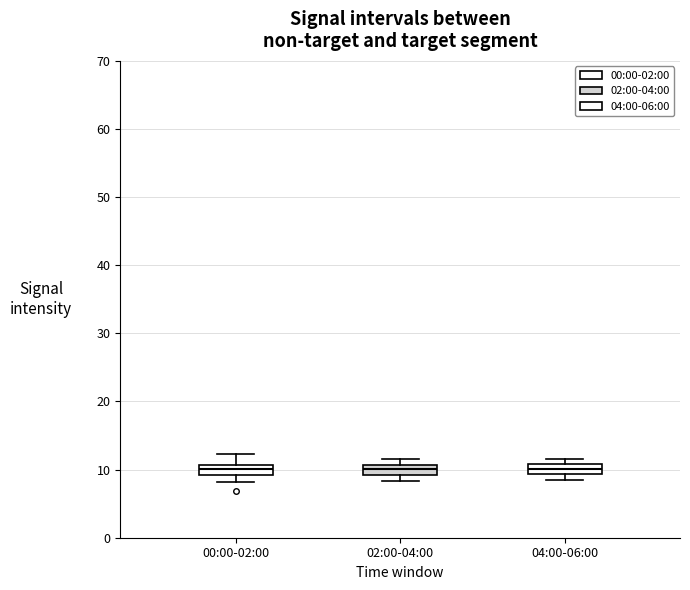

Where does the median line of the box for 04:00-06:00 sit on the y-axis? The values are not printed on the chart, so give them approximately, as read against the axis.

10